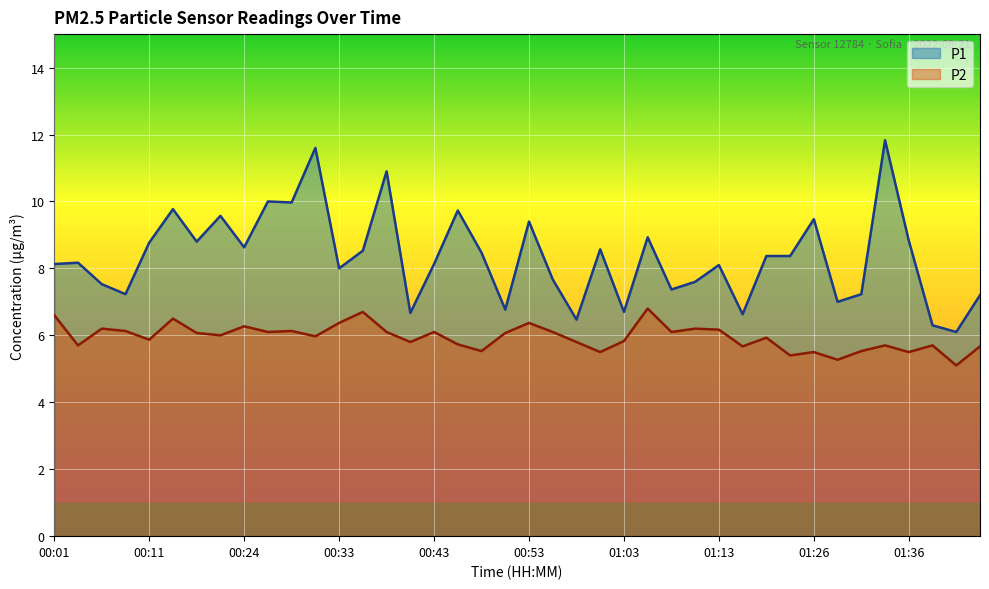

True or false: P1 has a value of 8.4 at 01:23.

True